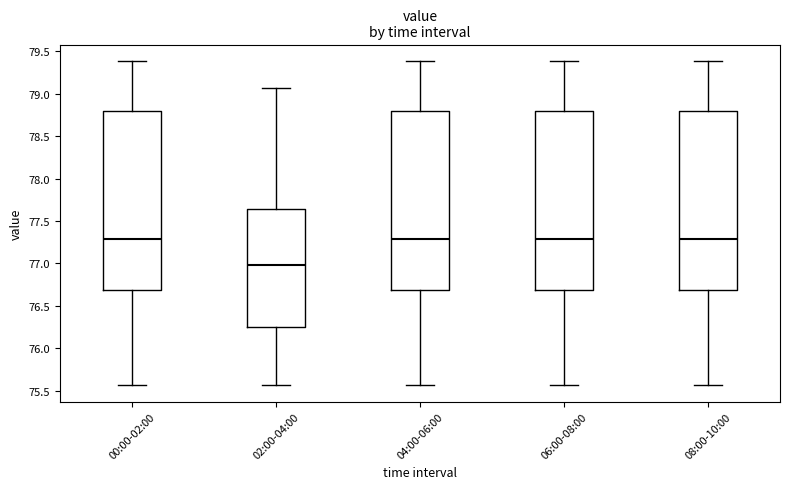

Where does the lower whisker of the box for 04:00-06:00 end on the y-axis? The values are not printed on the chart, so give them approximately, as read against the axis.

75.55